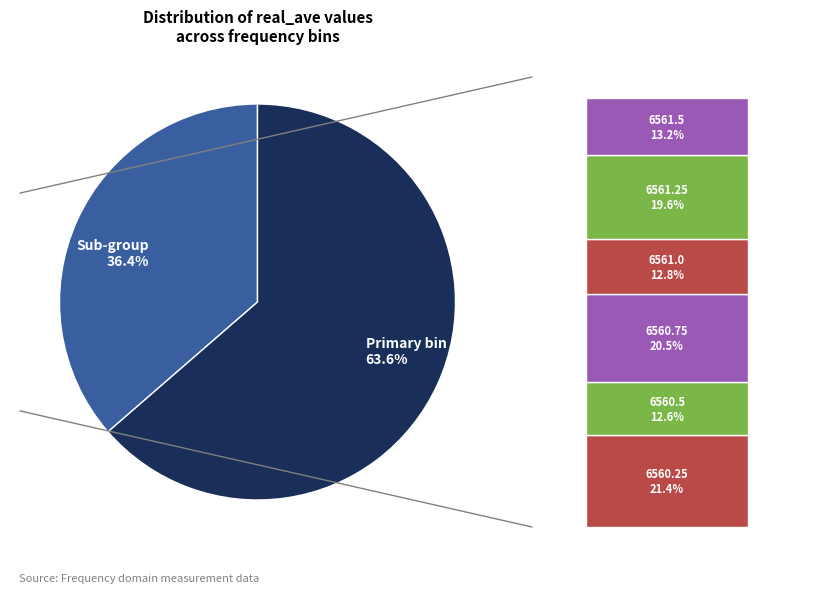

Which category has the smallest portion of the pie?

6560.5